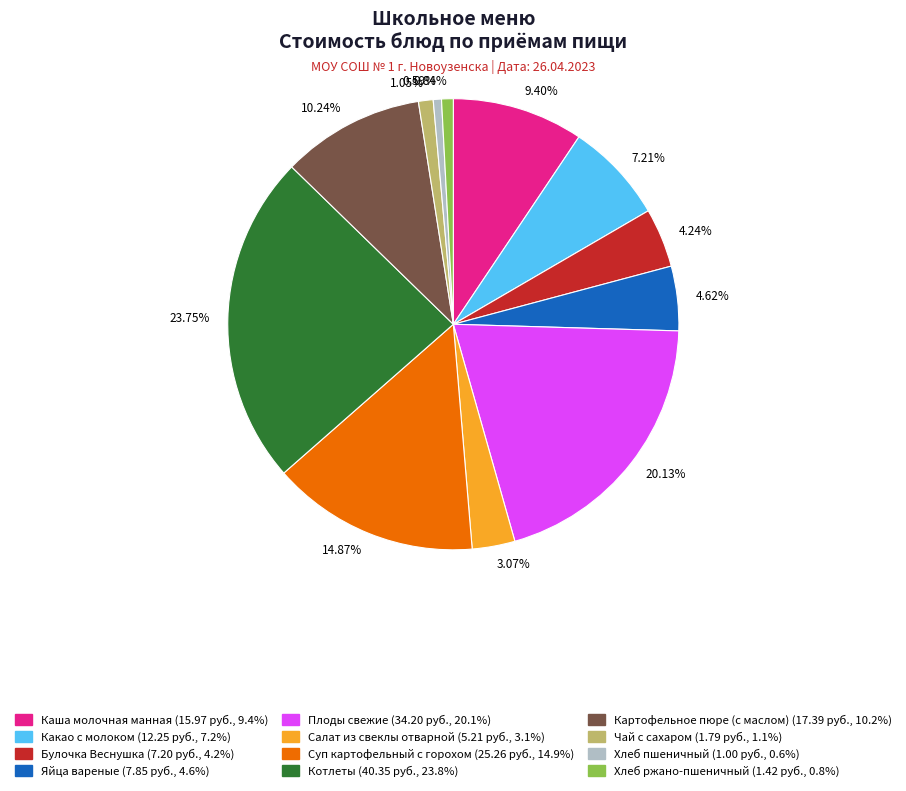

Which has a higher value, 23.75% or 0.84%?

23.75%